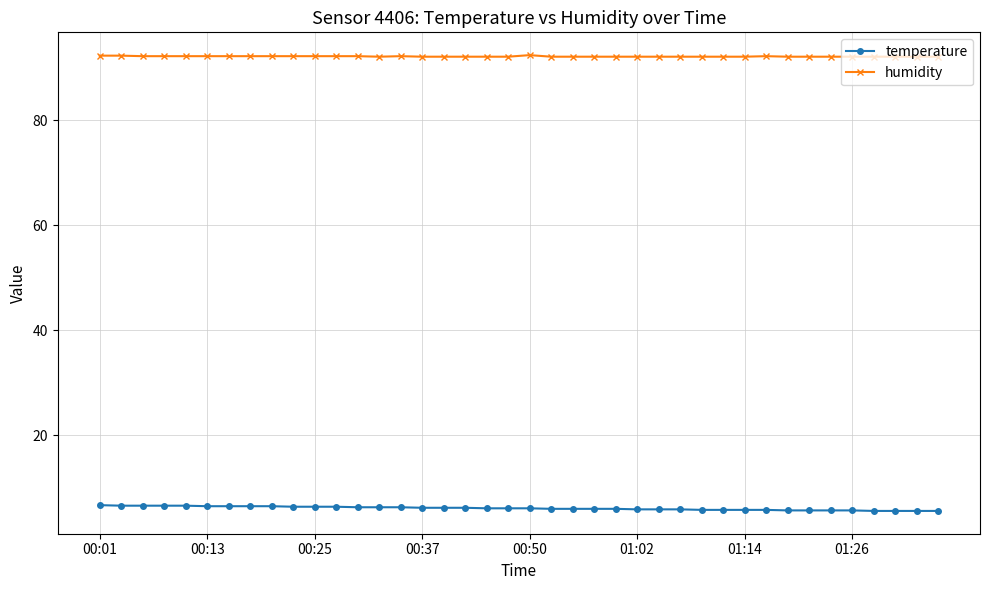

List the series in order of their overall mean, highest first.

humidity, temperature